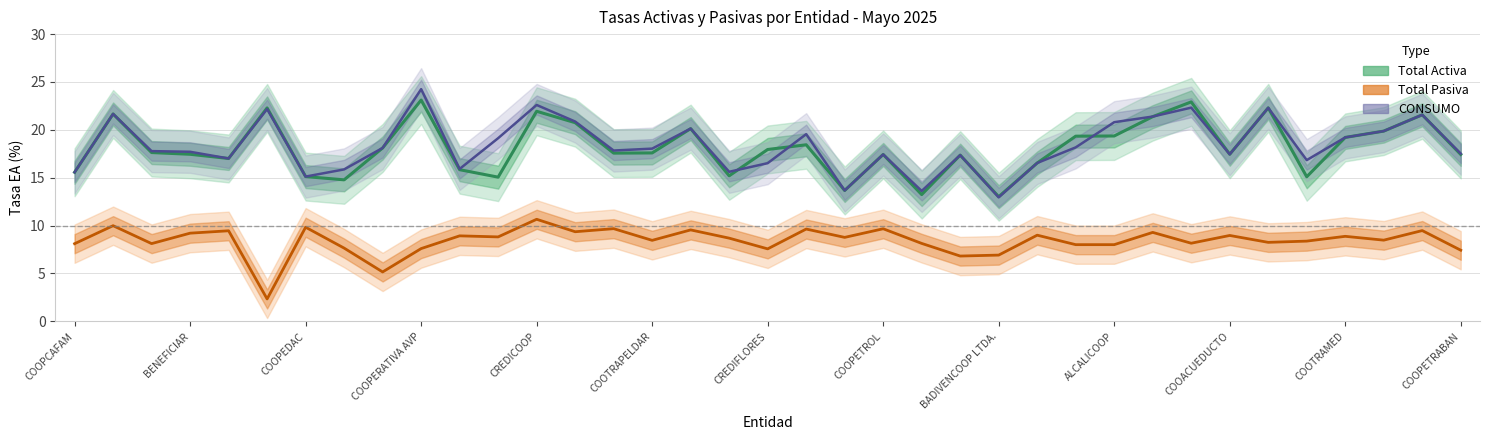

Which series changed the most between COOPEDAC and ALCALICOOP?

CONSUMO